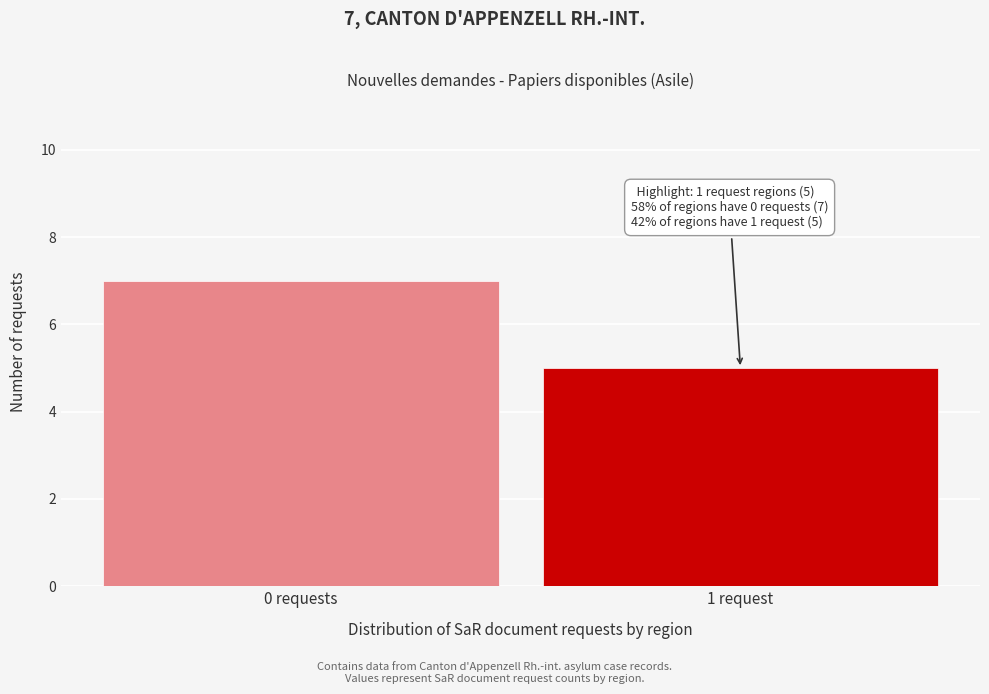

Reading left to right, extract all data points from this chart.

0 requests=7	1 request=5